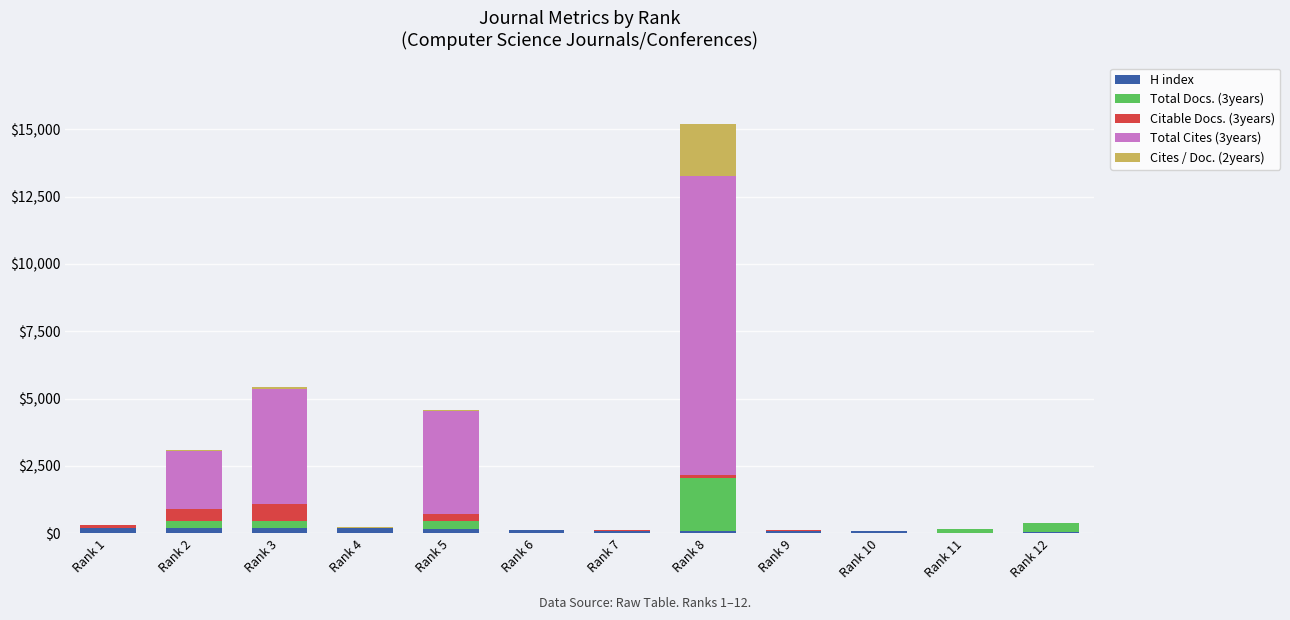

Count the number of data series in this chart.

5